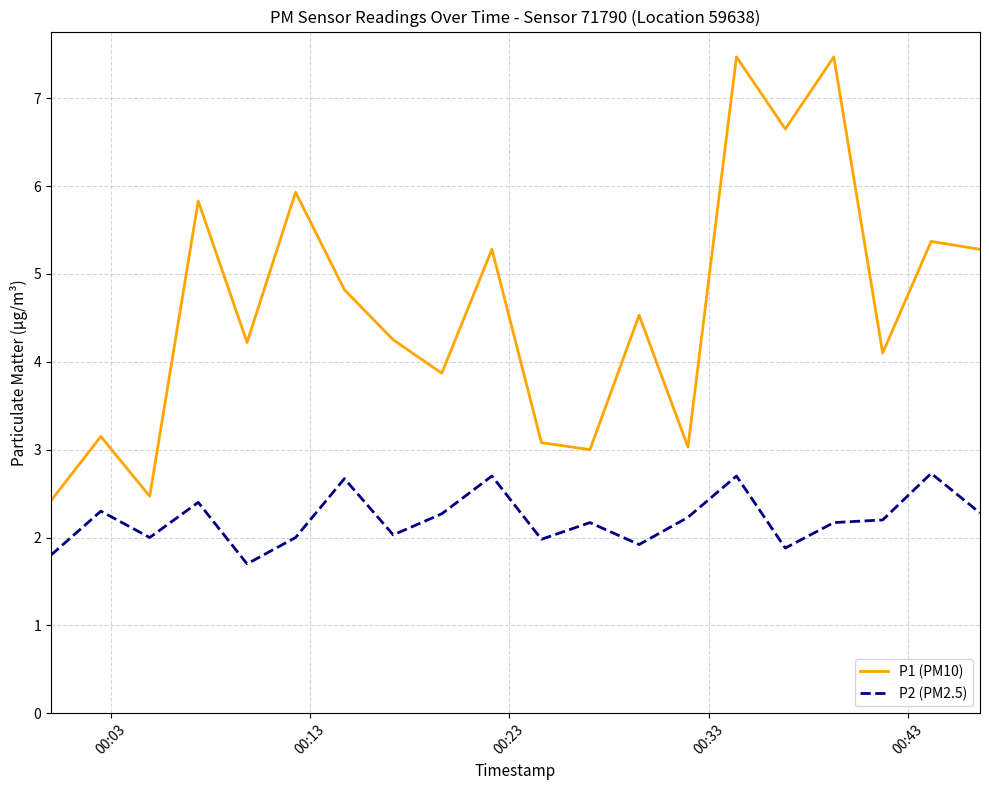

Which series has the widest spread of values?

P1 (PM10)